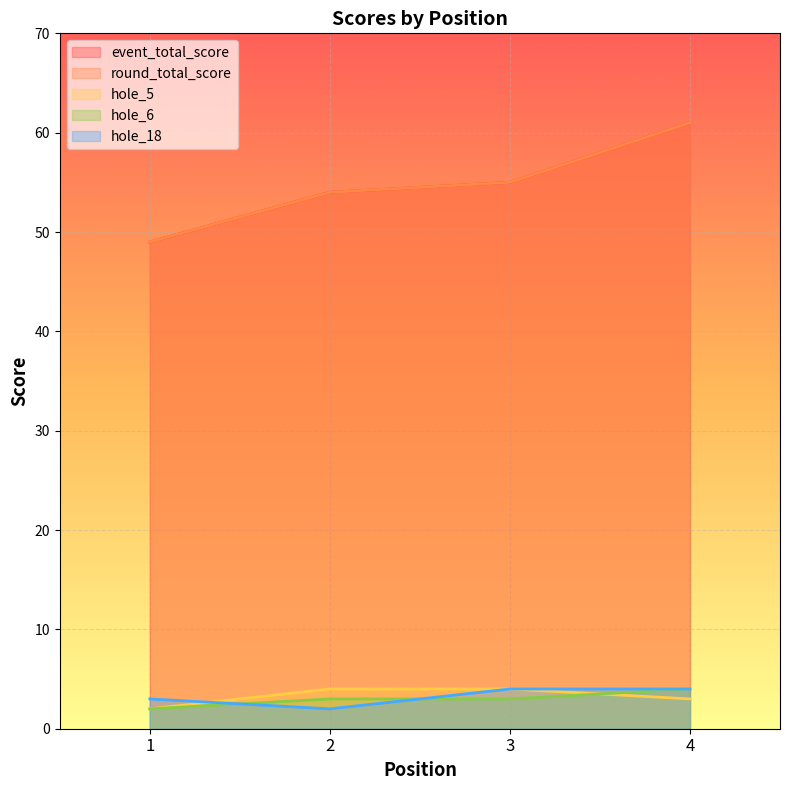

Reading right to left, what are all the values shown in this chart?

event_total_score: 4=61	3=55	2=54	1=49
round_total_score: 4=61	3=55	2=54	1=49
hole_5: 4=3	3=4	2=4	1=2
hole_6: 4=4	3=3	2=3	1=2
hole_18: 4=4	3=4	2=2	1=3